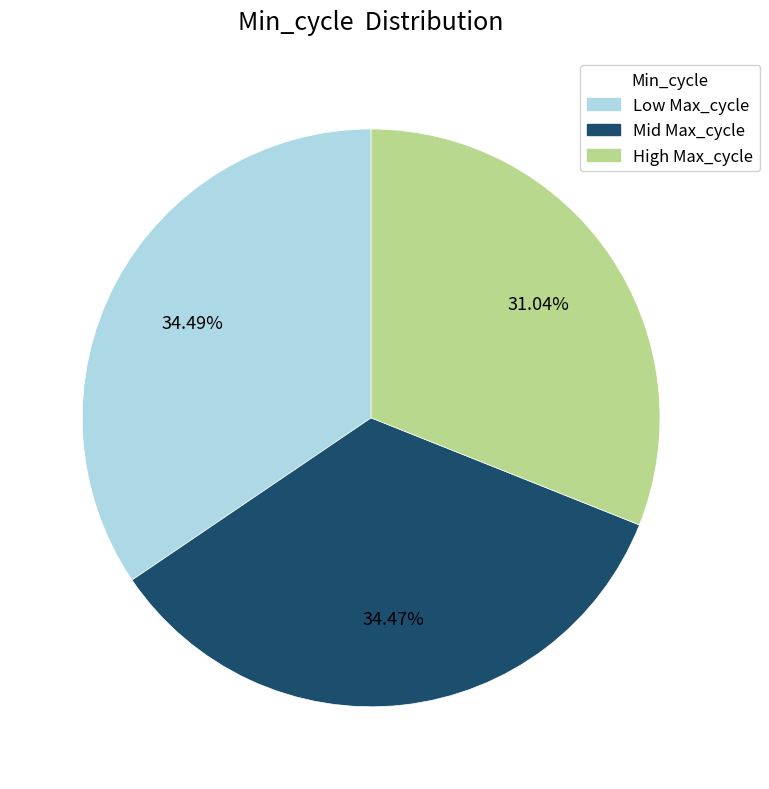

Does any single category account for the majority?

No